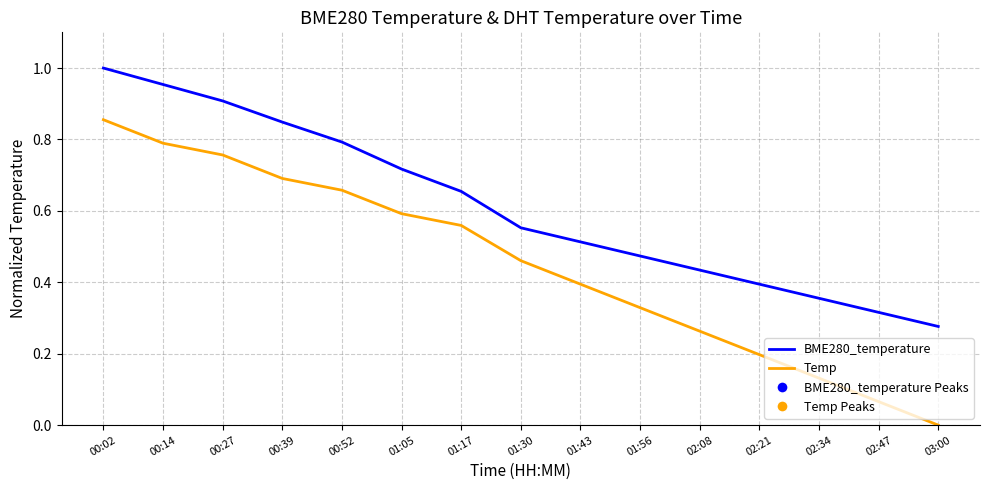

Between 01:05 and 03:00, which series saw the biggest shift?

Temp